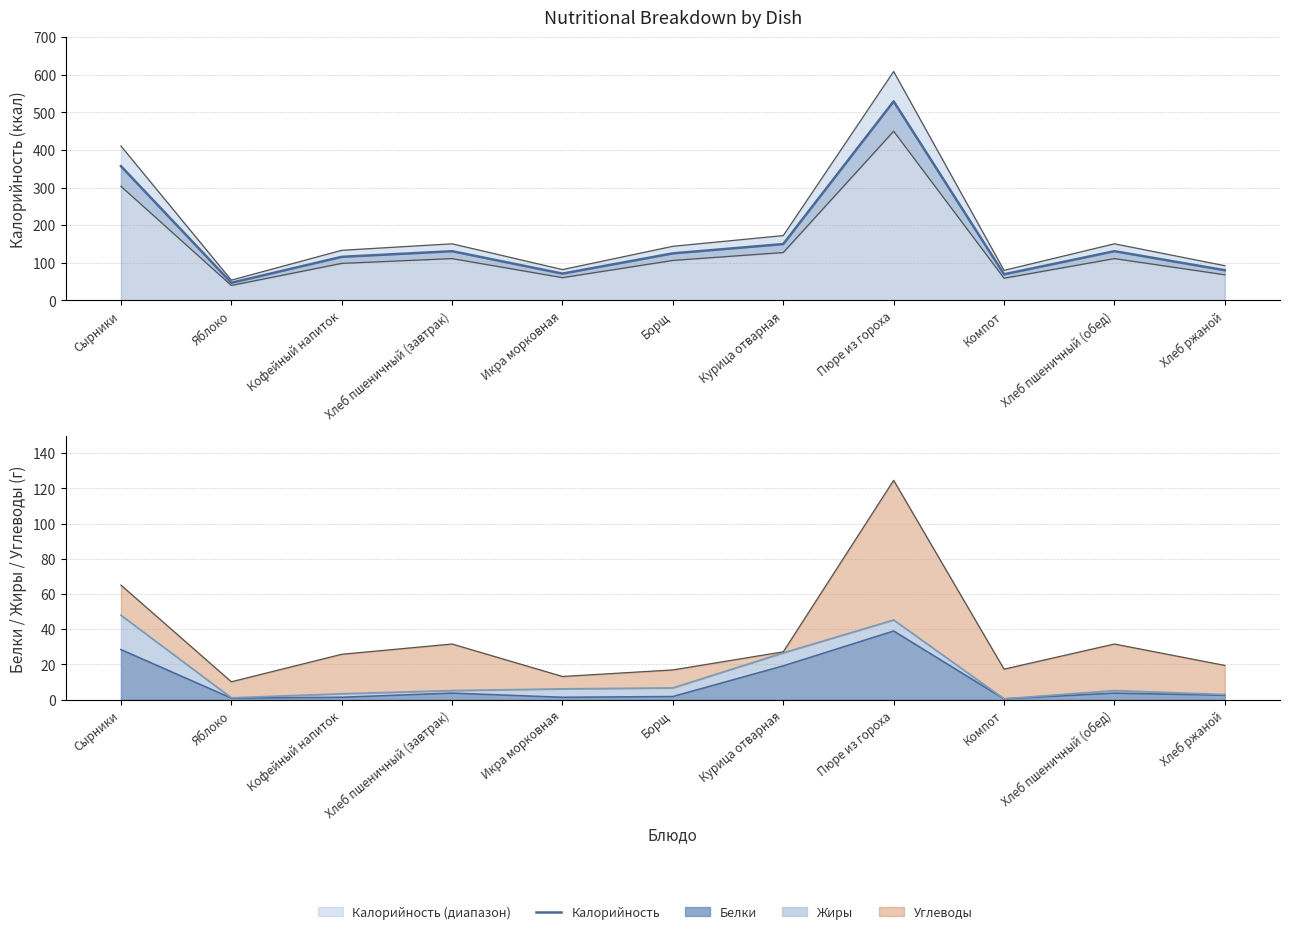

What is the average value?

164.4